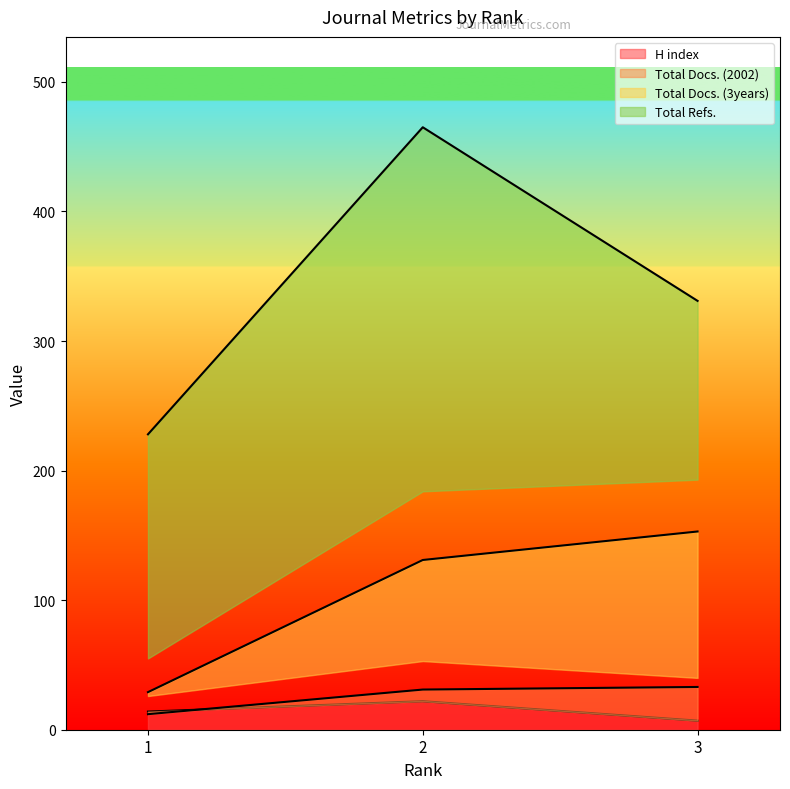

At 3, list the series in order from smallest to largest.

H index, Total Docs. (2002), Total Docs. (3years), Total Refs.